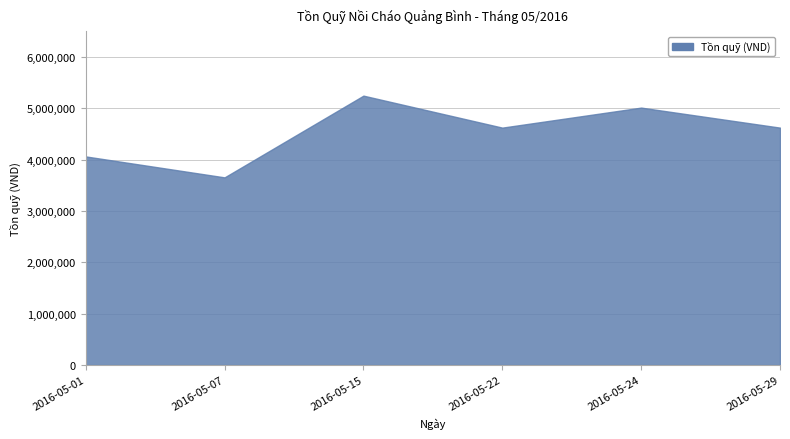

How many interior local valleys (lower than both neighbors) does the data have?

2